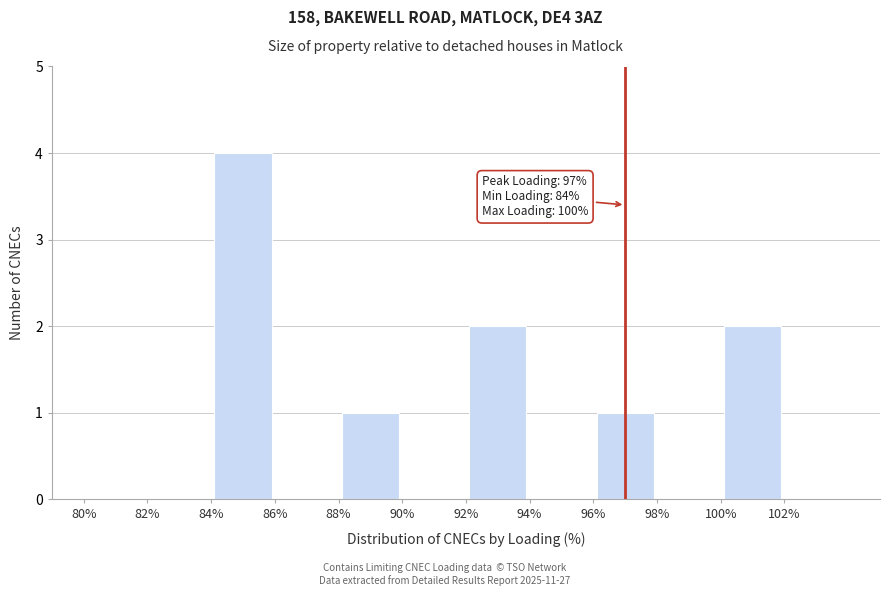

Which range on the x-axis has the tallest bar?

84 to 86